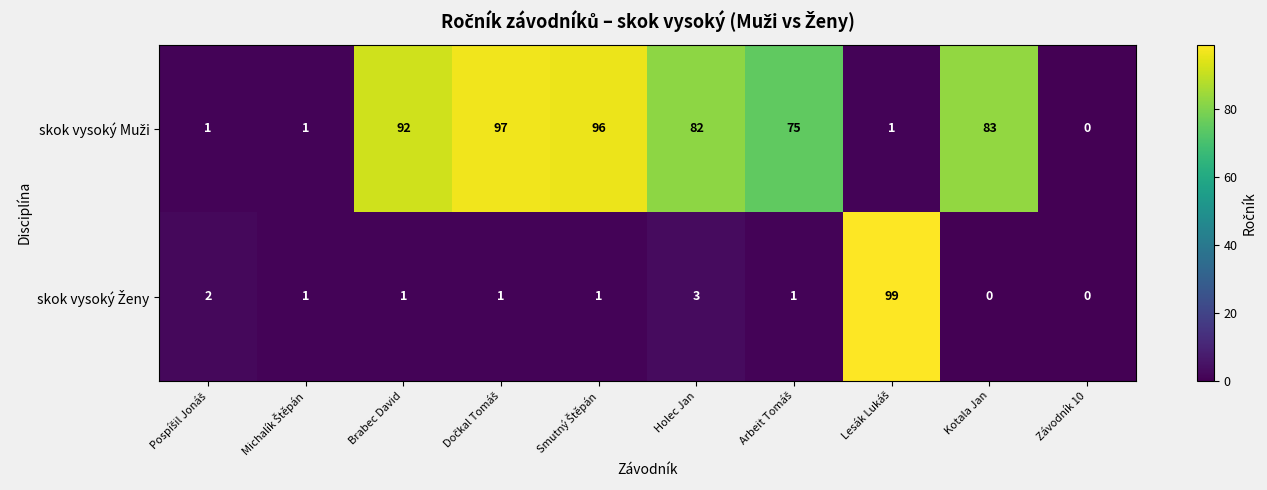

At how many categories does at least one series exceed 30?

7